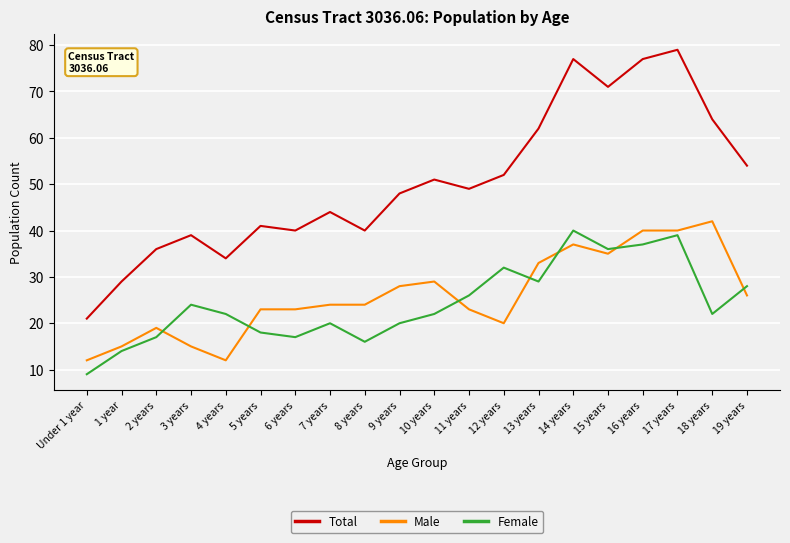

How many lines are shown in the chart?

3